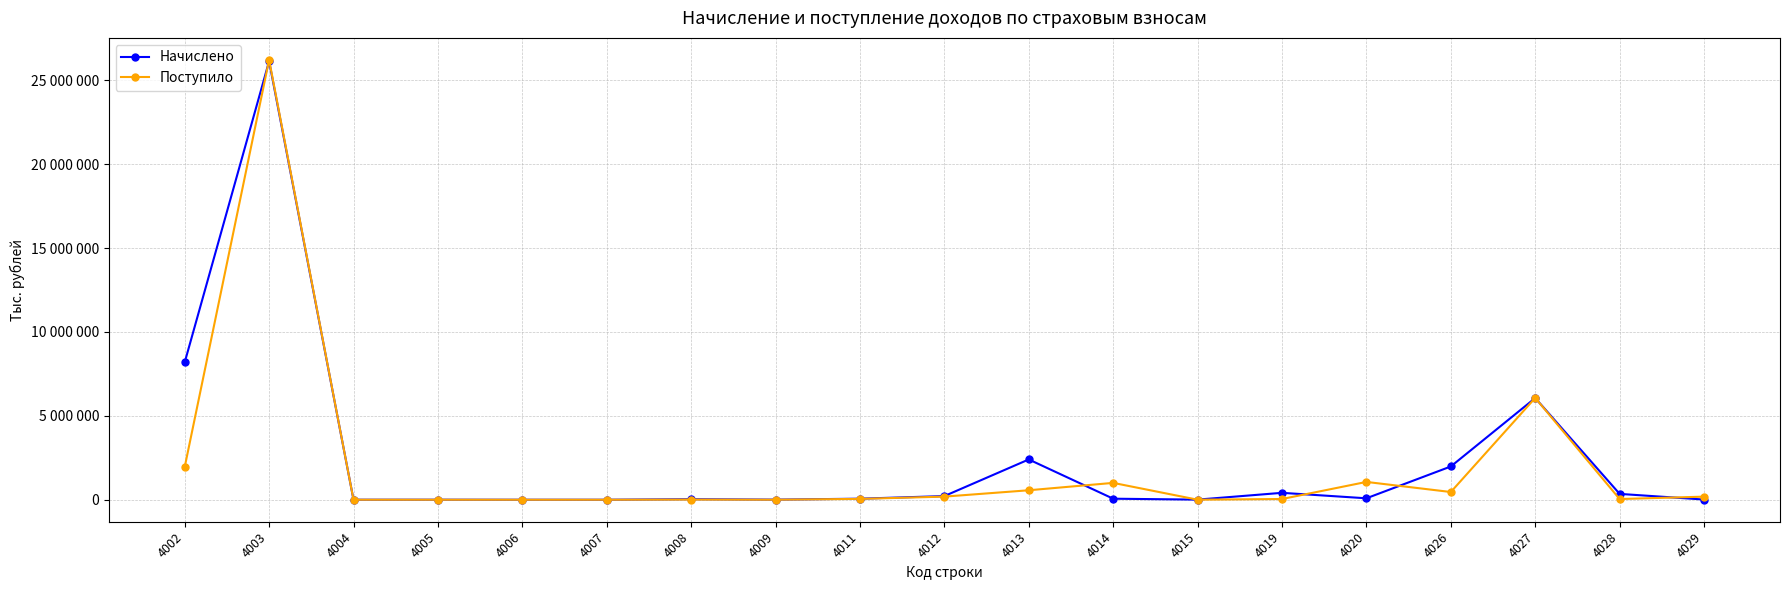

Is this an area chart (filled region under the line)?

No